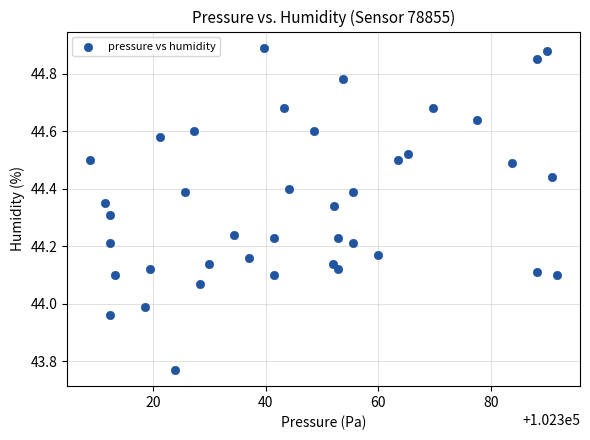

What is the range of Y values (max minus min)?

1.1